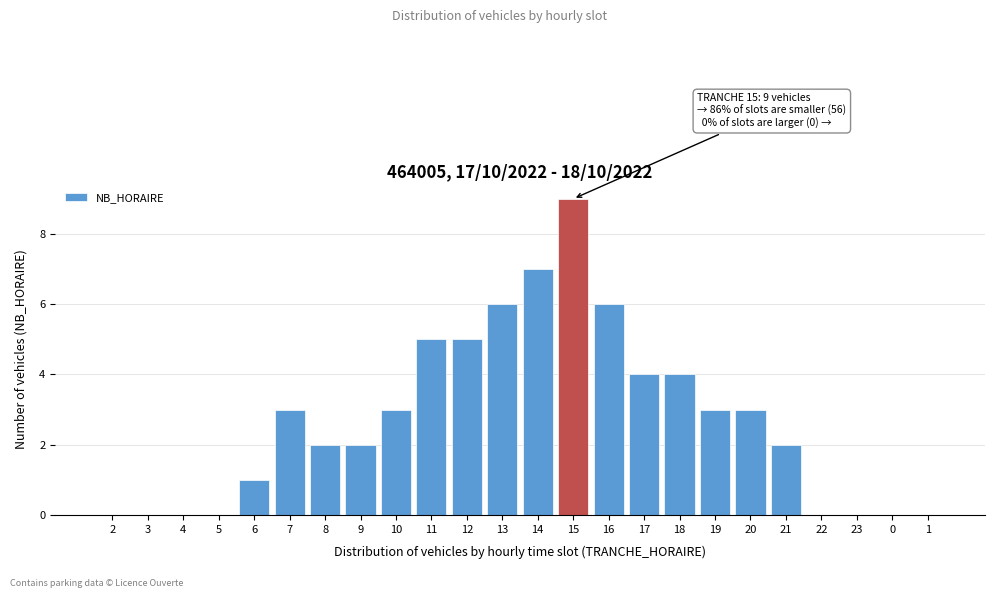

Reading left to right, extract all data points from this chart.

2=0	3=0	4=0	5=0	6=1	7=3	8=2	9=2	10=3	11=5	12=5	13=6	14=7	15=9	16=6	17=4	18=4	19=3	20=3	21=2	22=0	23=0	0=0	1=0